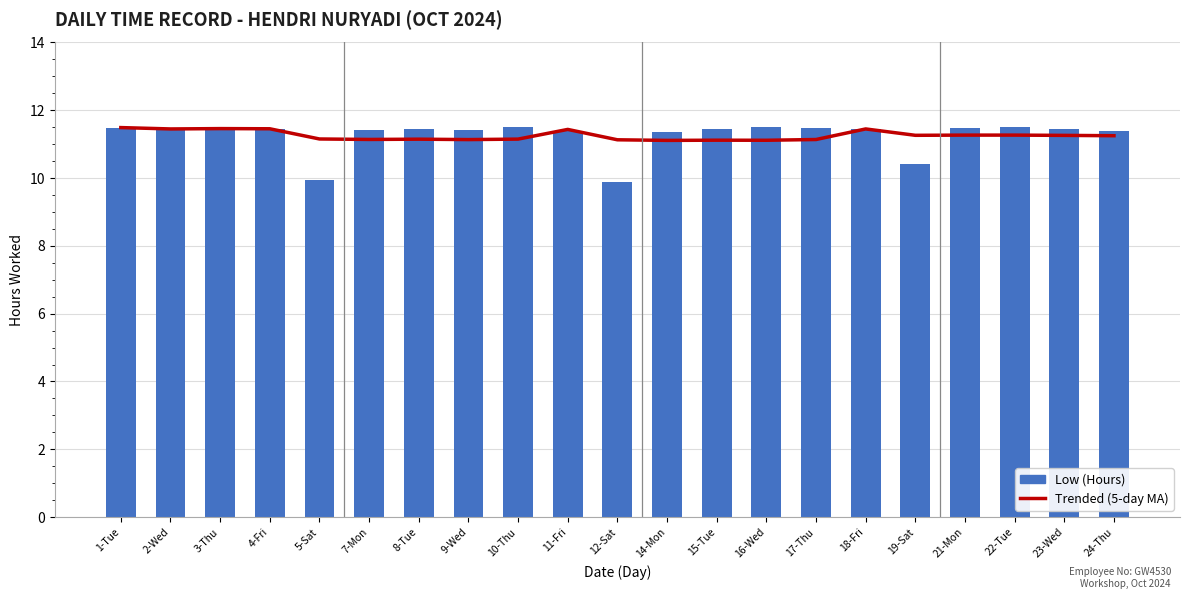

What is the approximate value of Trended (5-day MA) at 16-Wed?

11.1